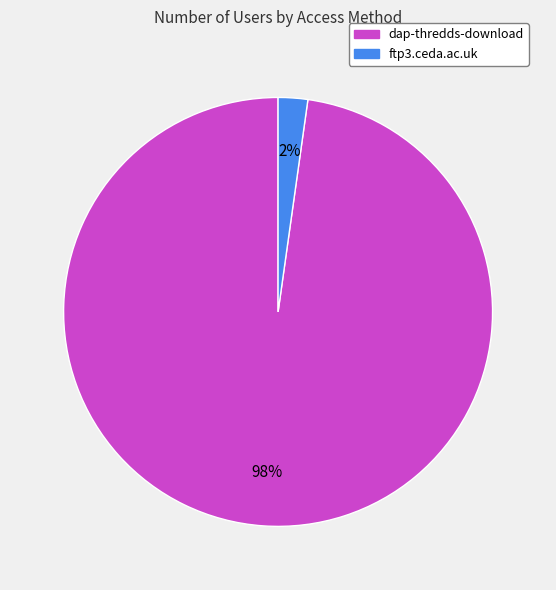

Combined, do dap-thredds-download and ftp3.ceda.ac.uk account for over 50%?

Yes